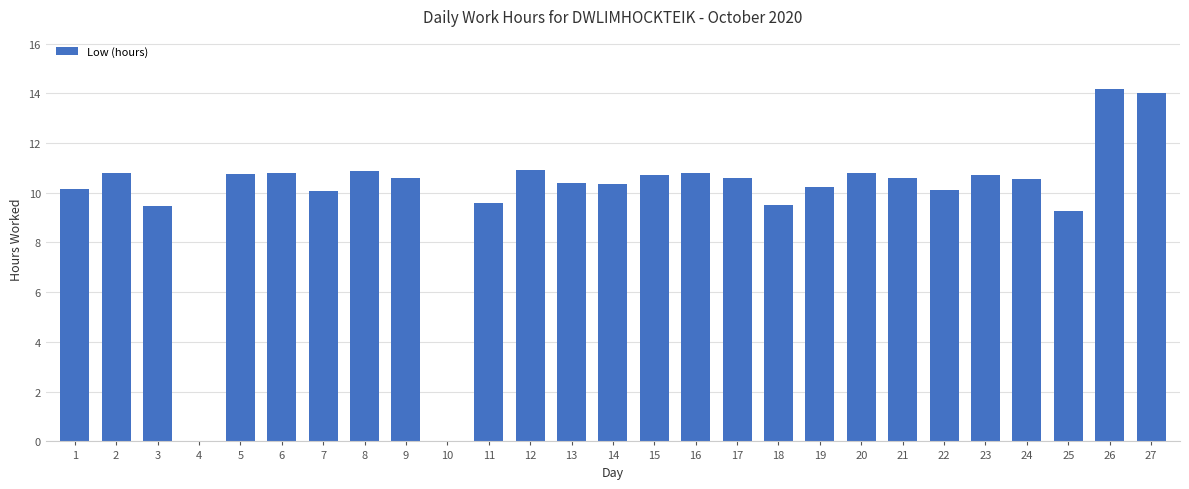

What is the sum of all values?

266.8